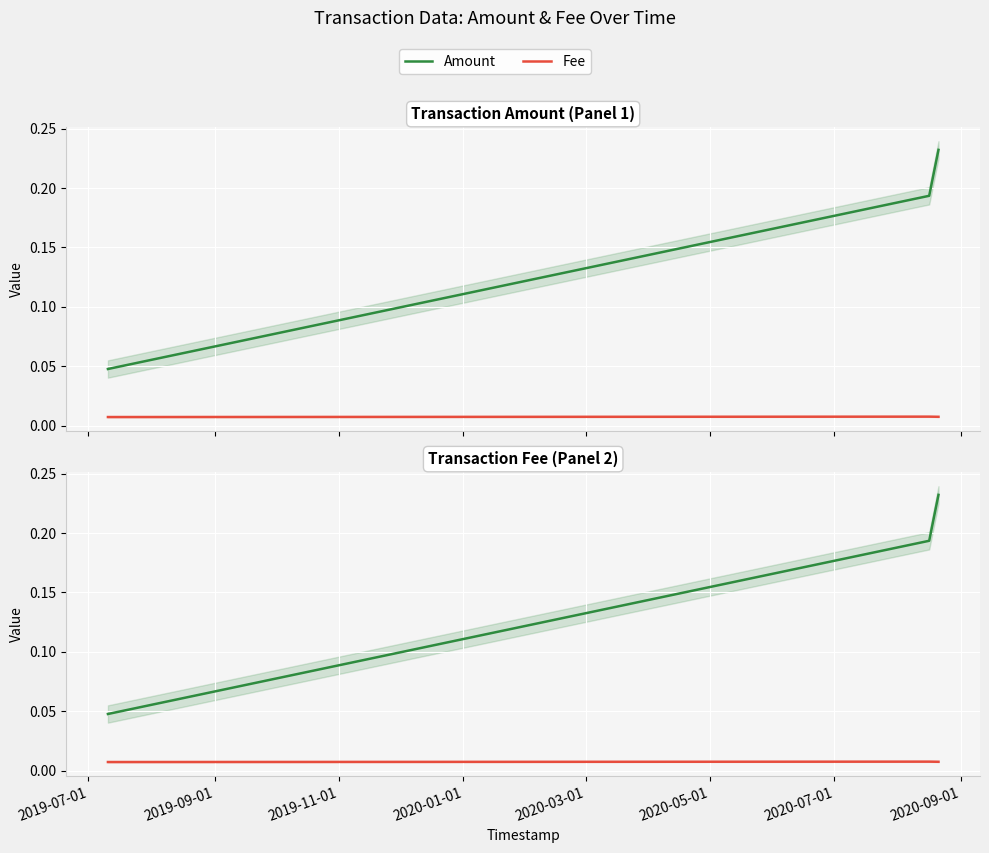

Which series has the largest total across all categories?

Amount